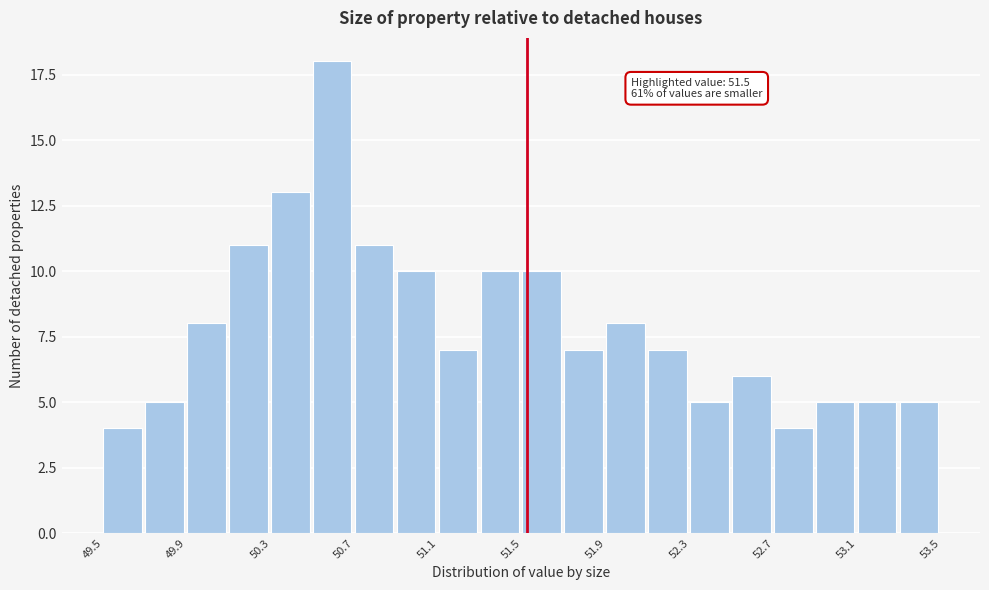

Read against the x-axis, roughly where is the centre of the tallest bar?

50.60